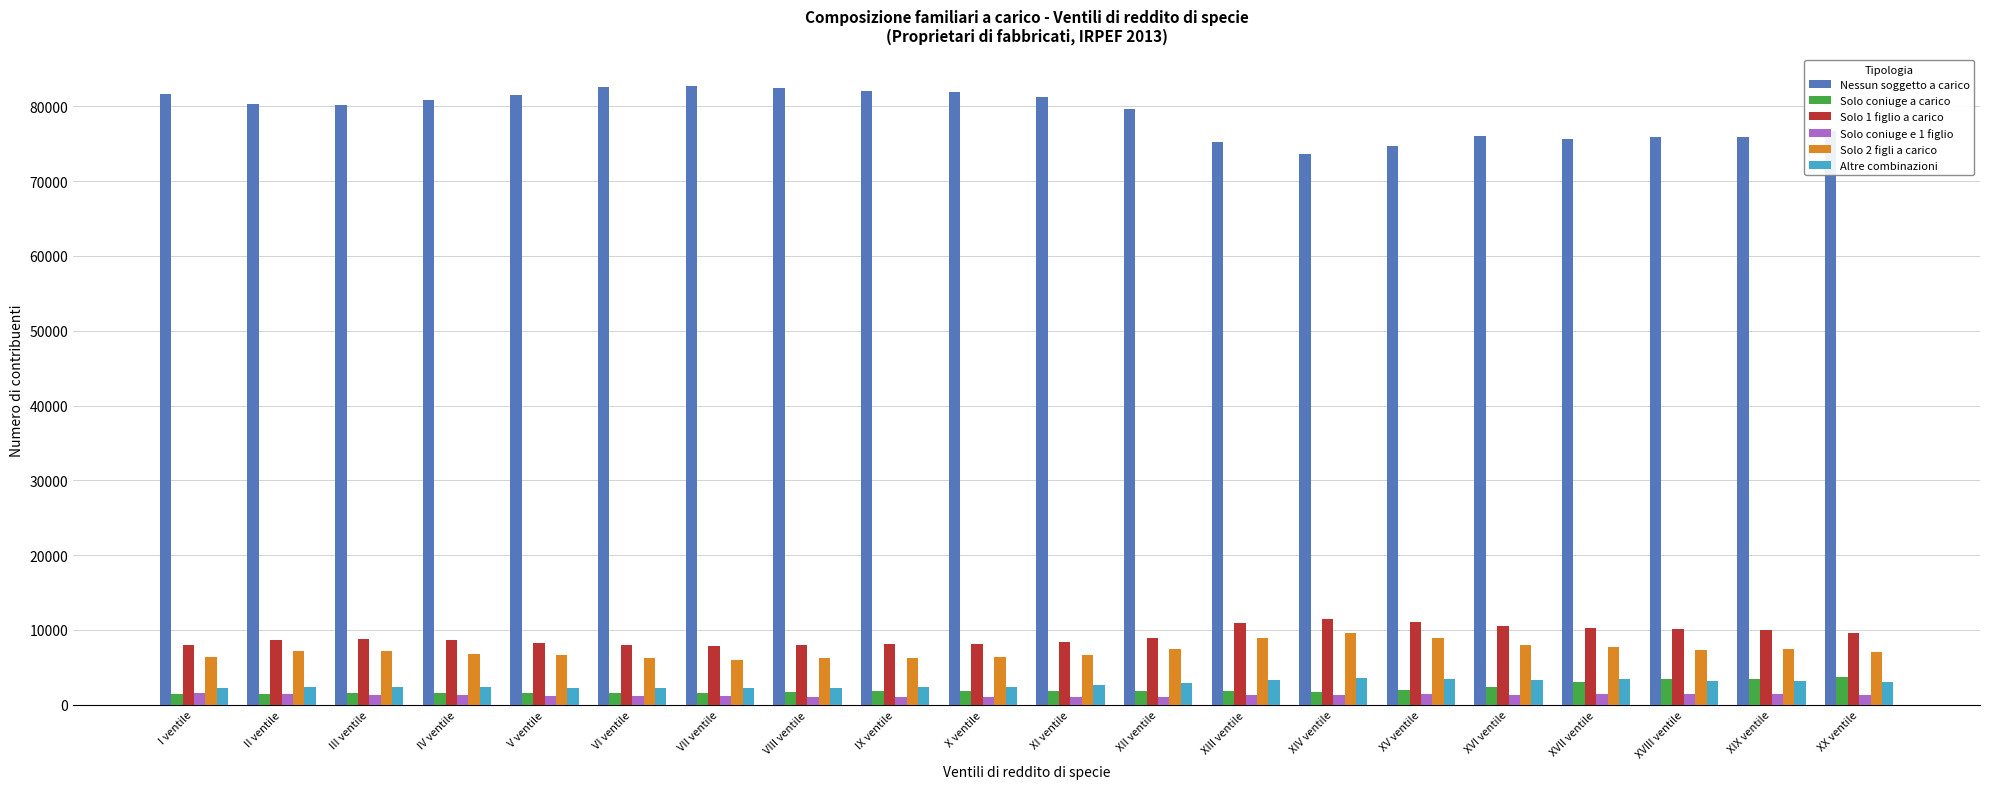

True or false: Nessun soggetto a carico has a value of 118439 at V ventile.

False